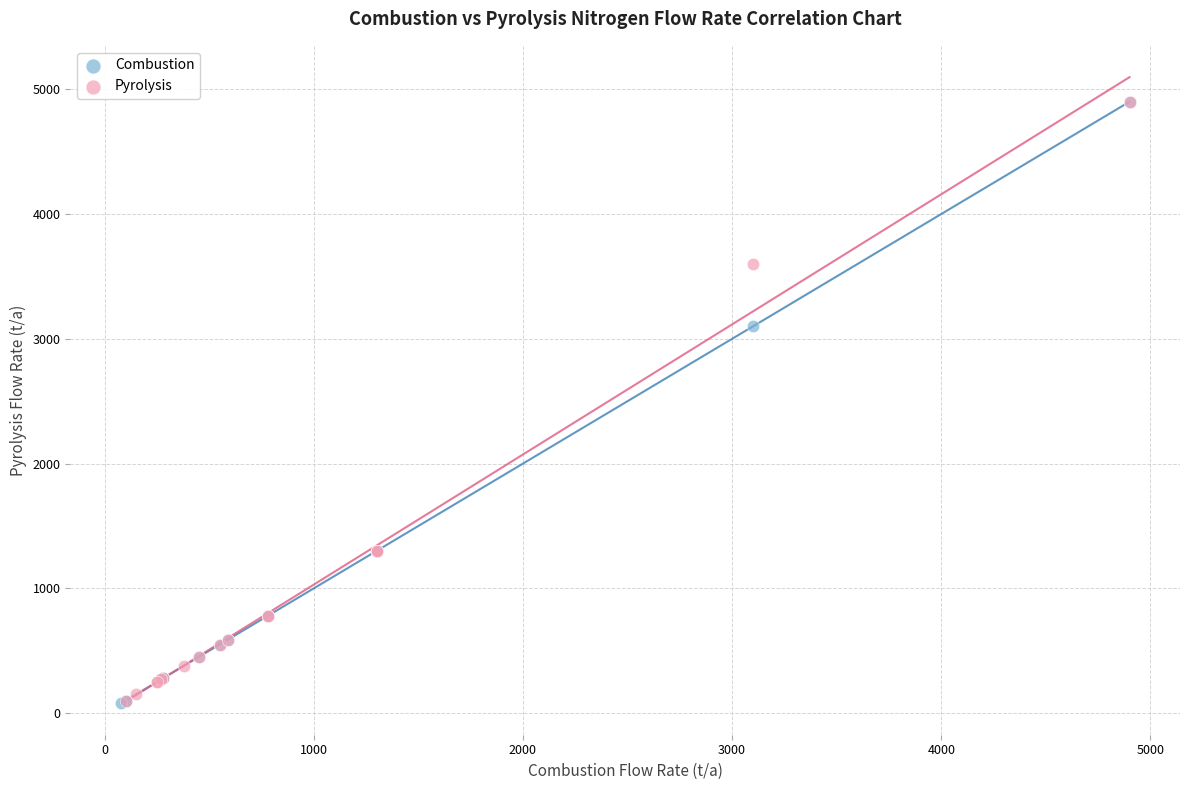

What are all the series names shown in the legend?

Combustion, Pyrolysis